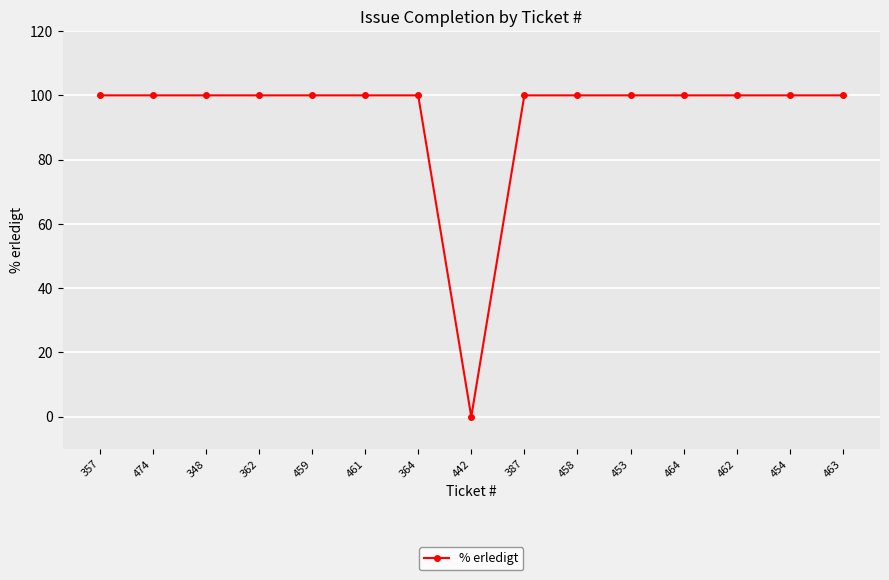

What is the average value?

93